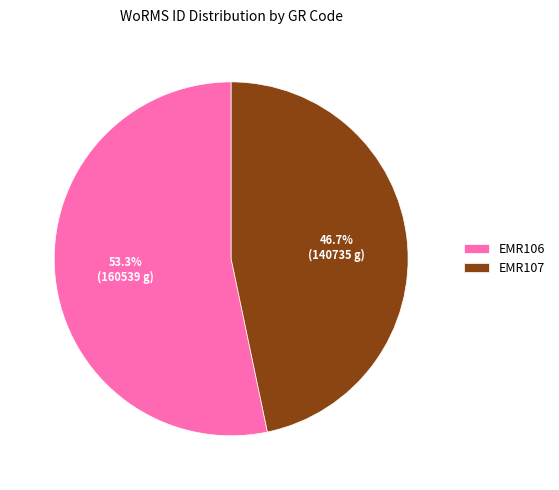

To the nearest percent, what is the combined percentage of EMR106 and EMR107?

100%